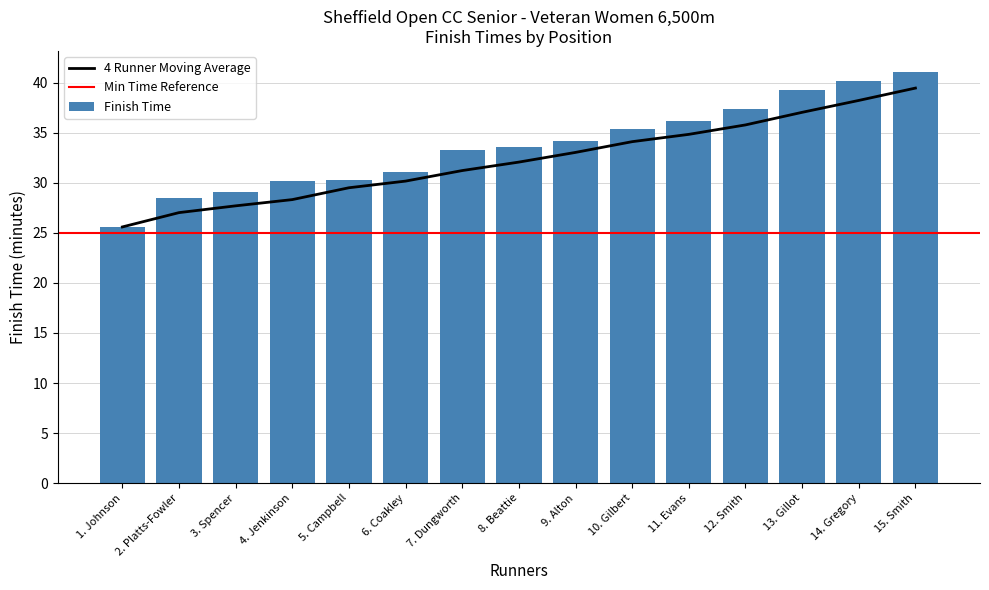

What is the minimum value for 4 Runner Moving Average?

25.6